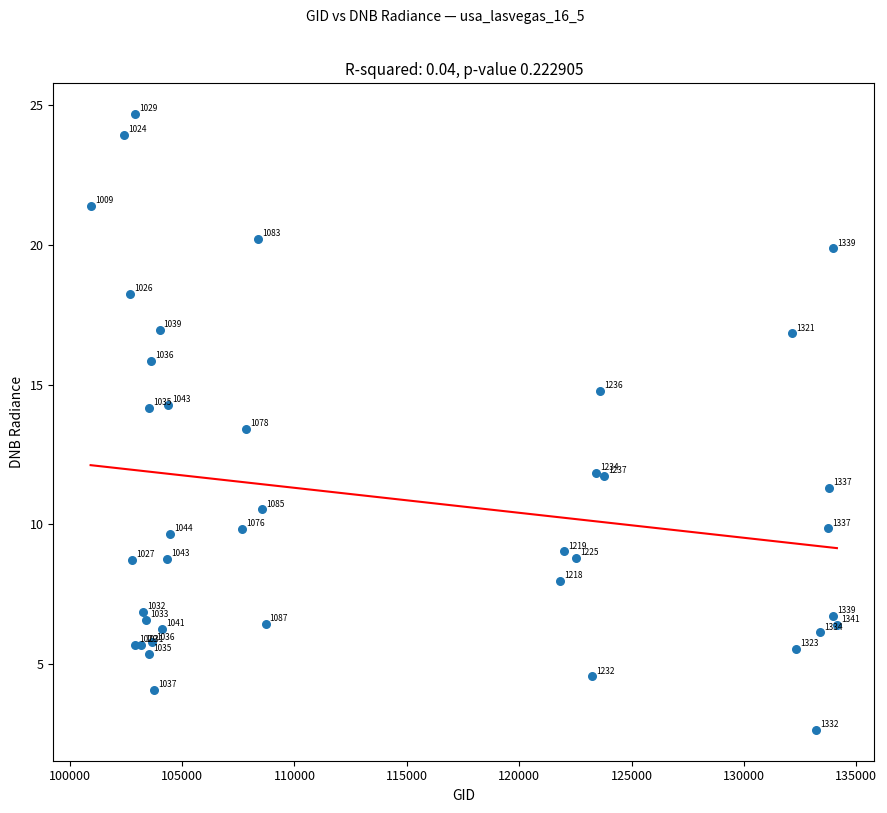

What Y value in the scatter plot is closest to 13?

13.4